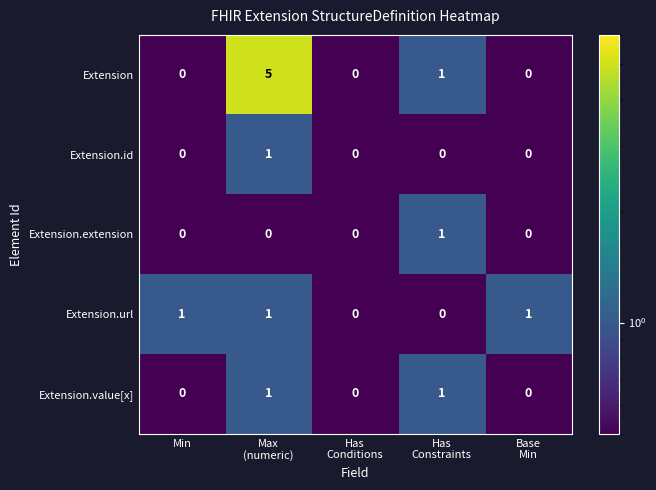

What is the total value across all series at Max
(numeric)?

8